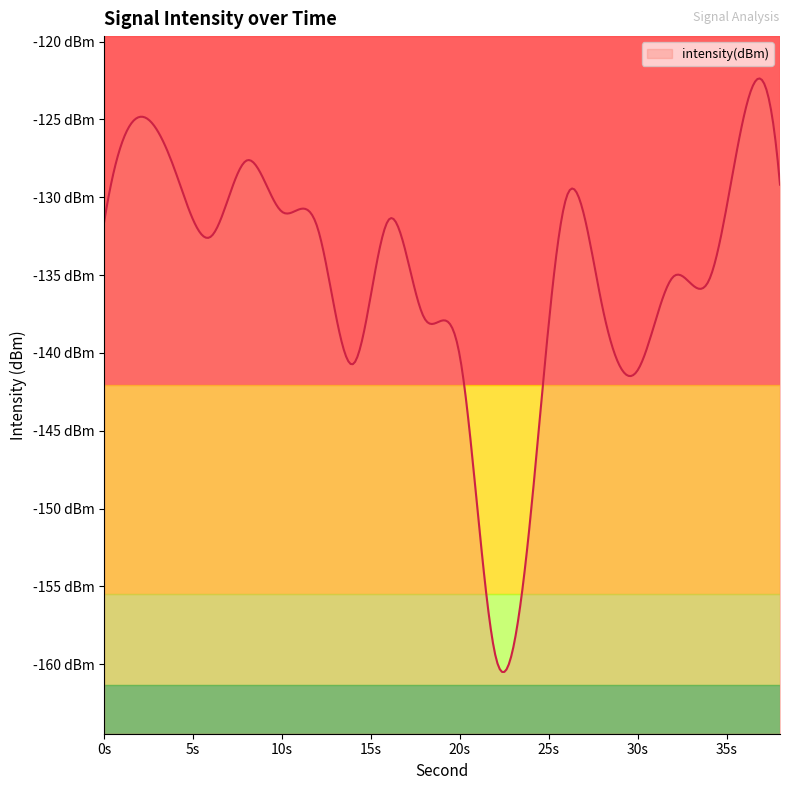

At which label does the data first exceed -131?

2